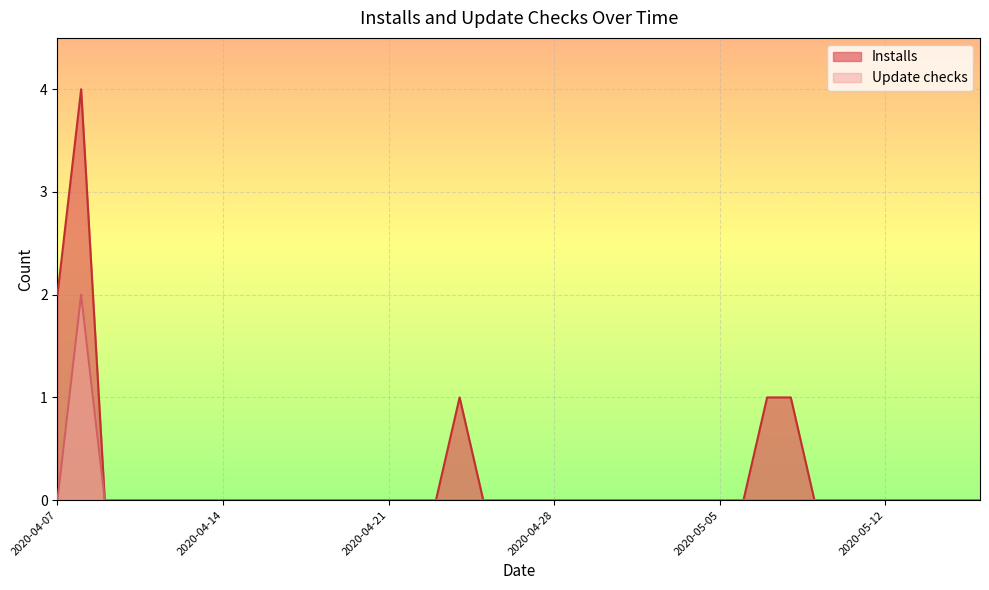

At which label is Installs closest to 2?

2020-04-07